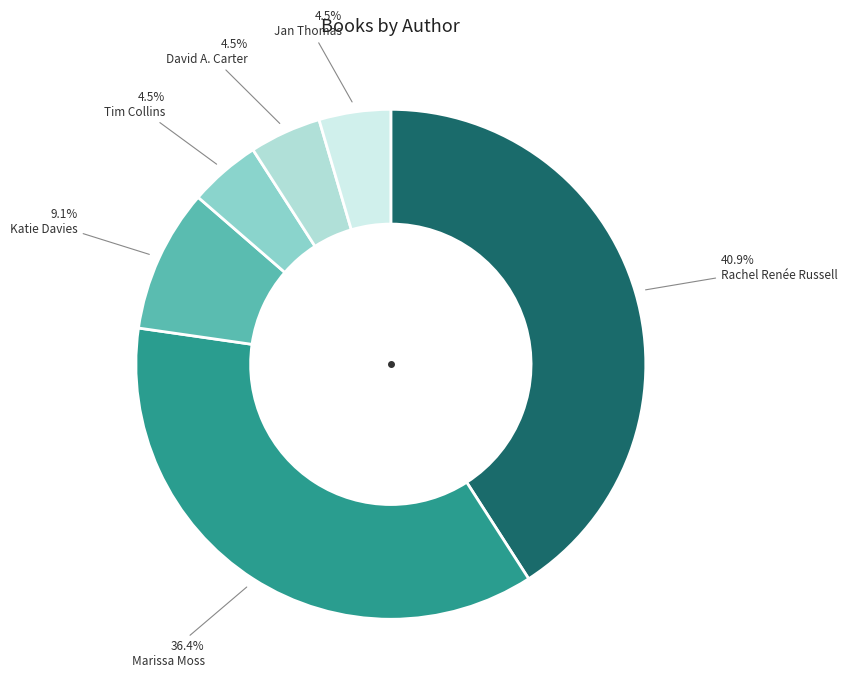

How much of the chart is everything except Rachel Renée Russell?

59.1%